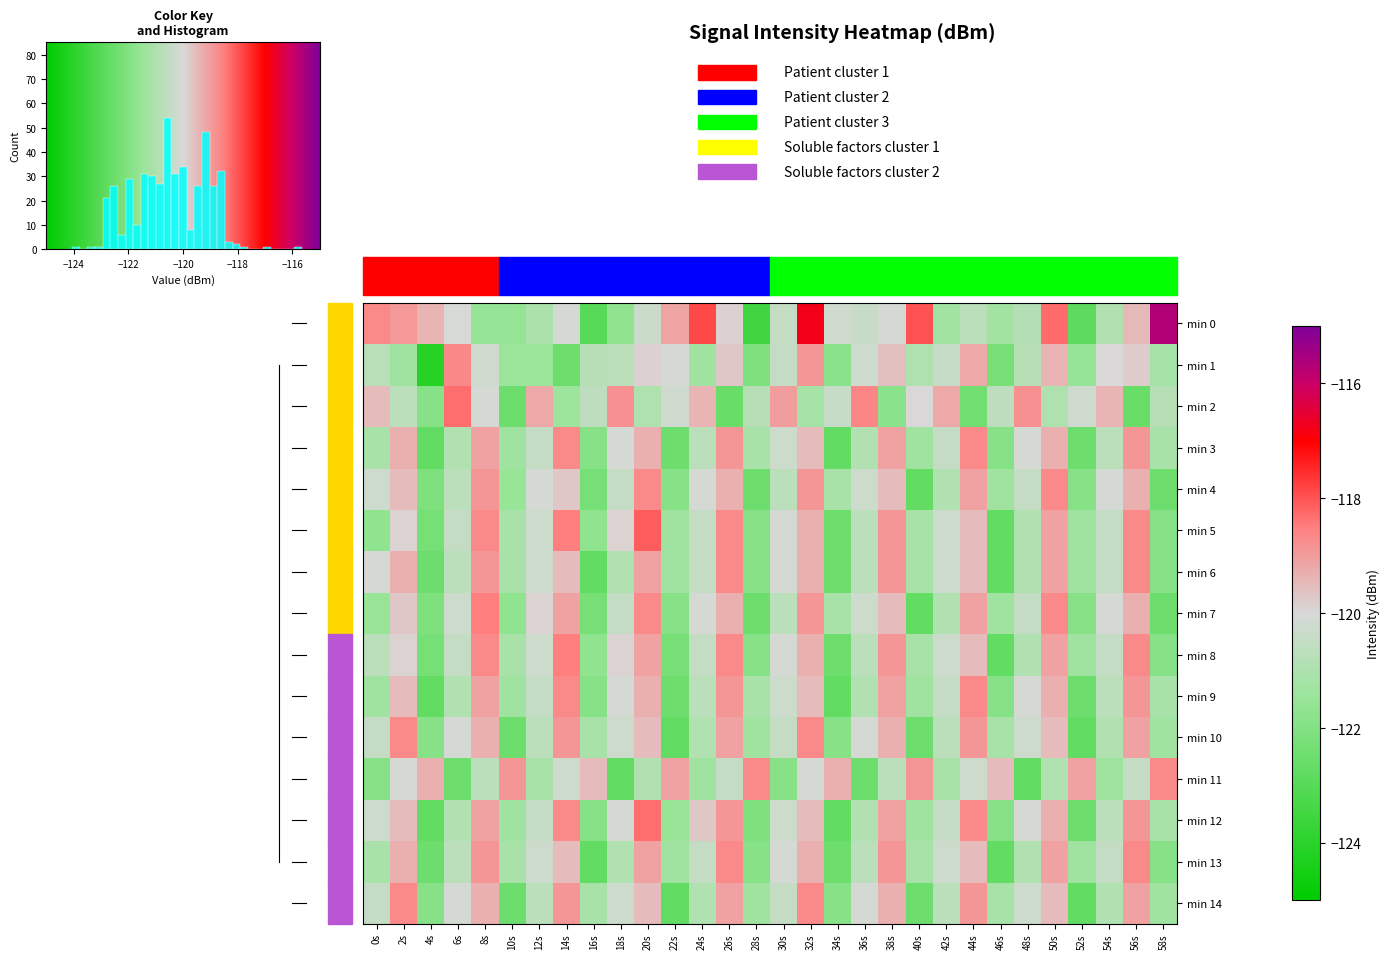

How many data points in min 5 are above -120?

11